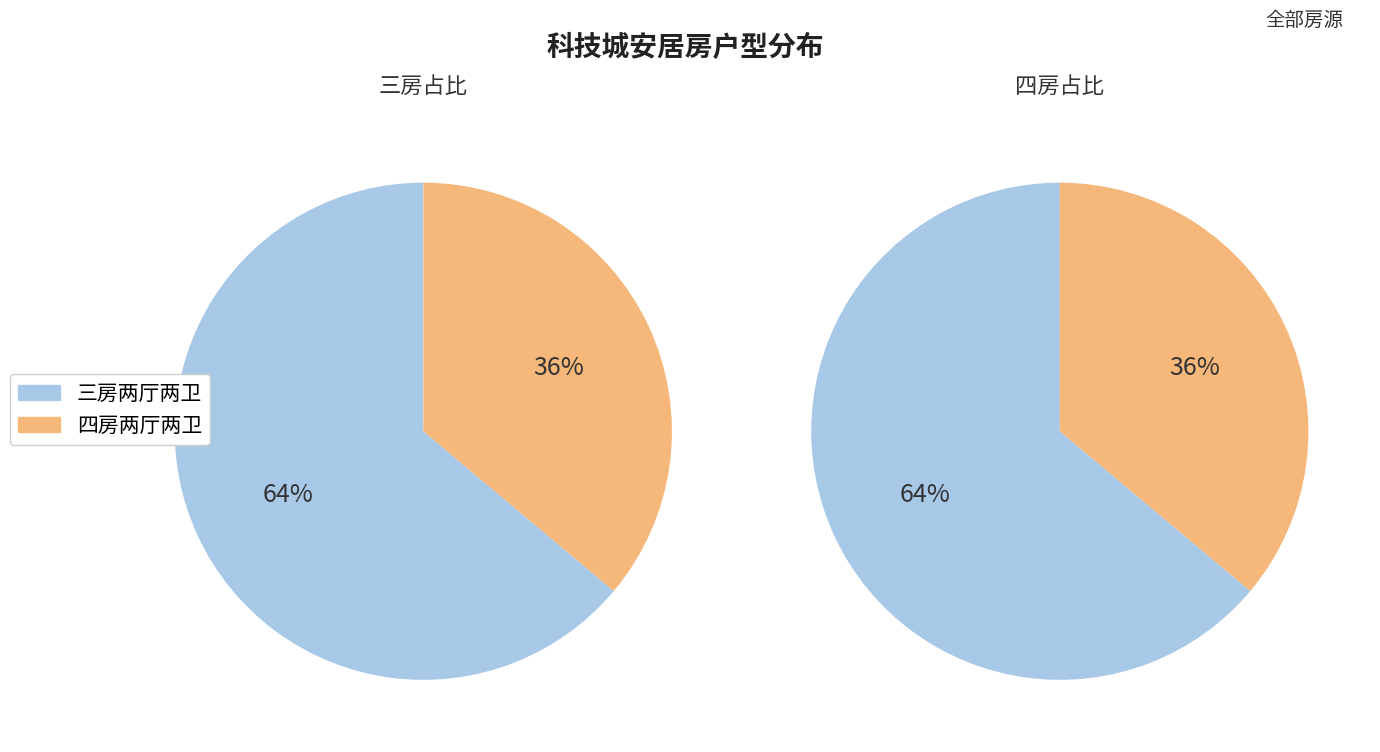

Is there a majority slice in this chart?

Yes